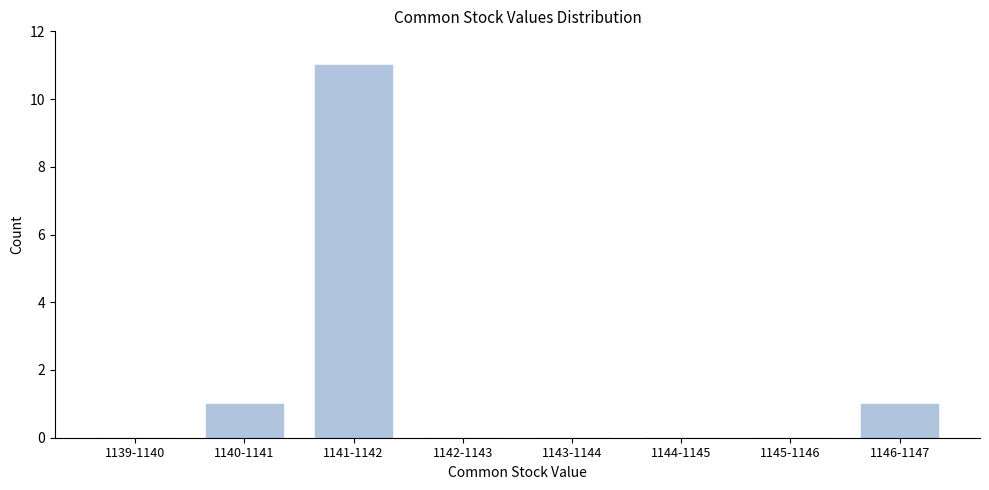

Reading left to right, list all the values displayed in this chart.

1139-1140=0	1140-1141=1	1141-1142=11	1142-1143=0	1143-1144=0	1144-1145=0	1145-1146=0	1146-1147=1